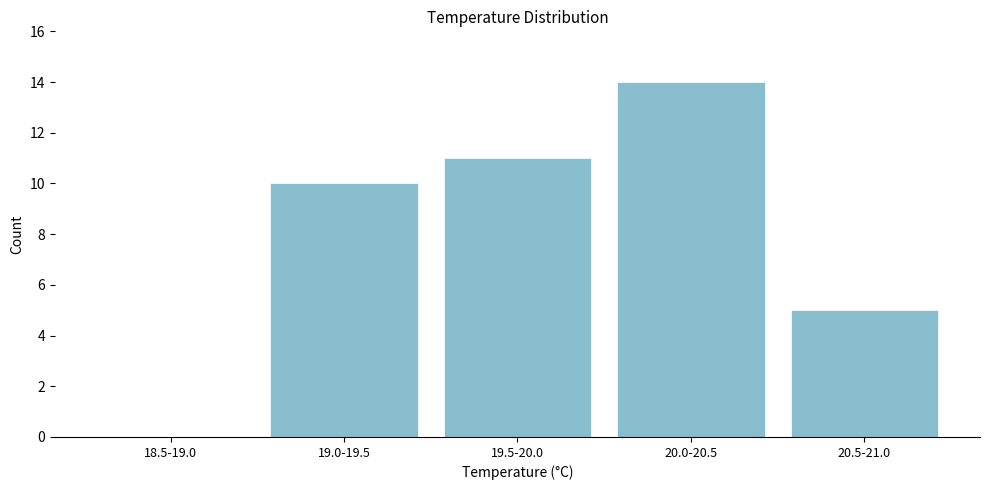

Reading left to right, what are all the values shown in this chart?

18.5-19.0=0	19.0-19.5=10	19.5-20.0=11	20.0-20.5=14	20.5-21.0=5